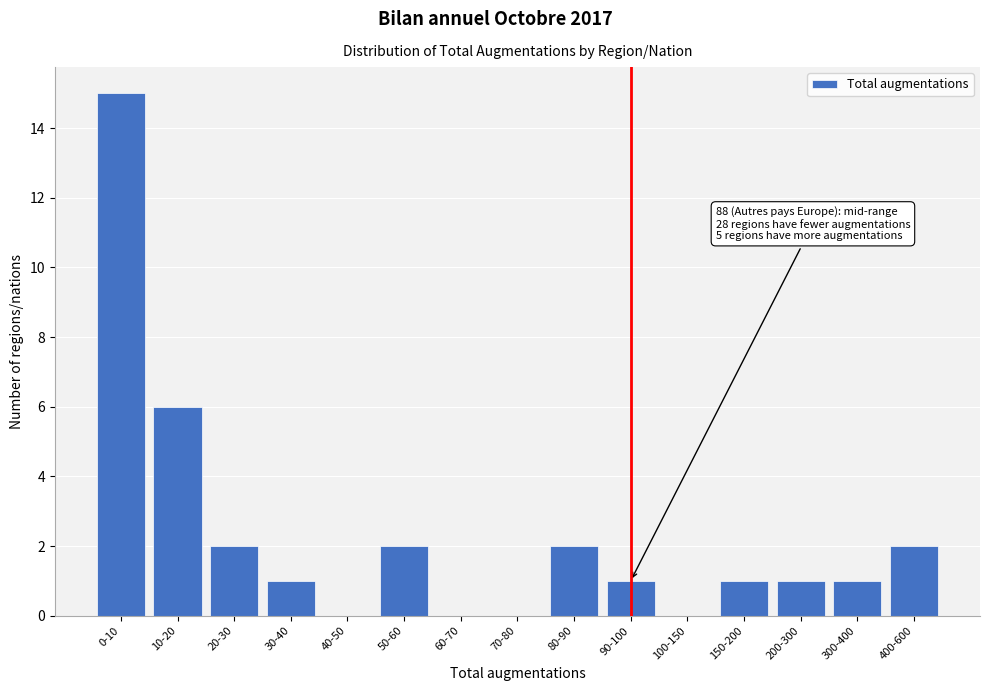

Reading right to left, extract all data points from this chart.

400-600=2	300-400=1	200-300=1	150-200=1	100-150=0	90-100=1	80-90=2	70-80=0	60-70=0	50-60=2	40-50=0	30-40=1	20-30=2	10-20=6	0-10=15